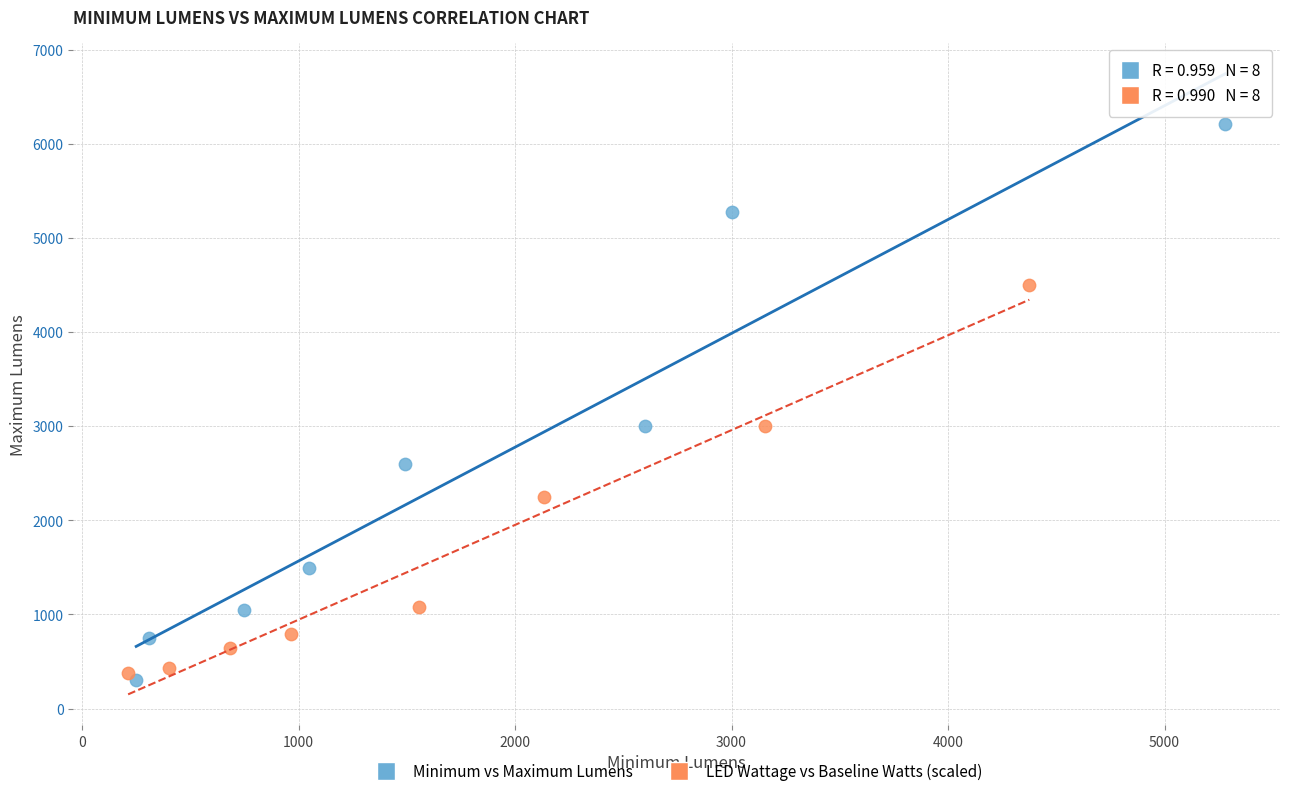

Which series reaches the minimum Y coordinate?

Minimum vs Maximum Lumens